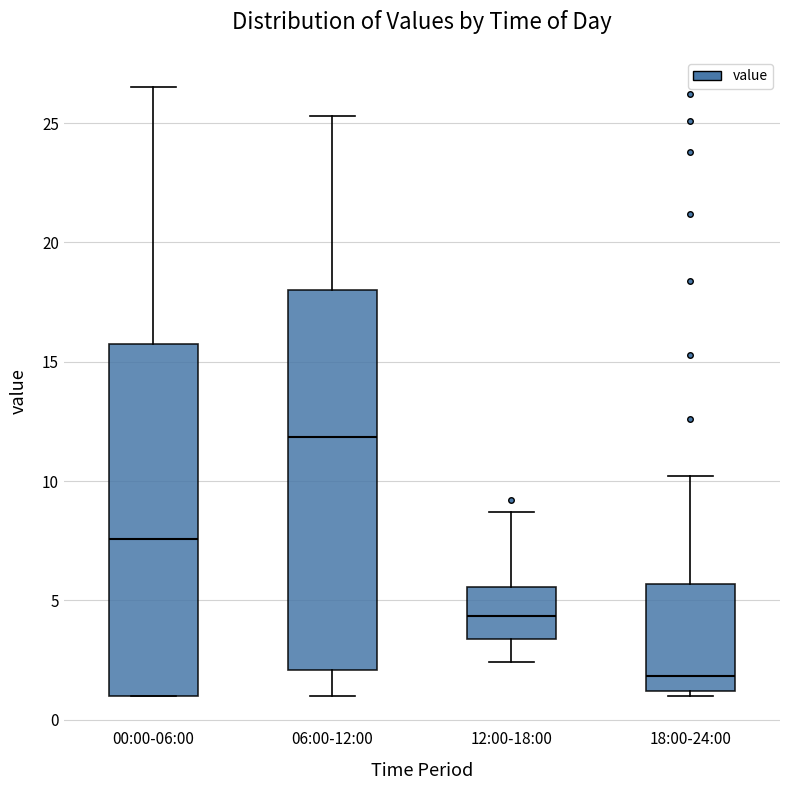

Where is the lower edge of the box for 12:00-18:00 on the y-axis? The values are not printed on the chart, so give them approximately, as read against the axis.

3.5